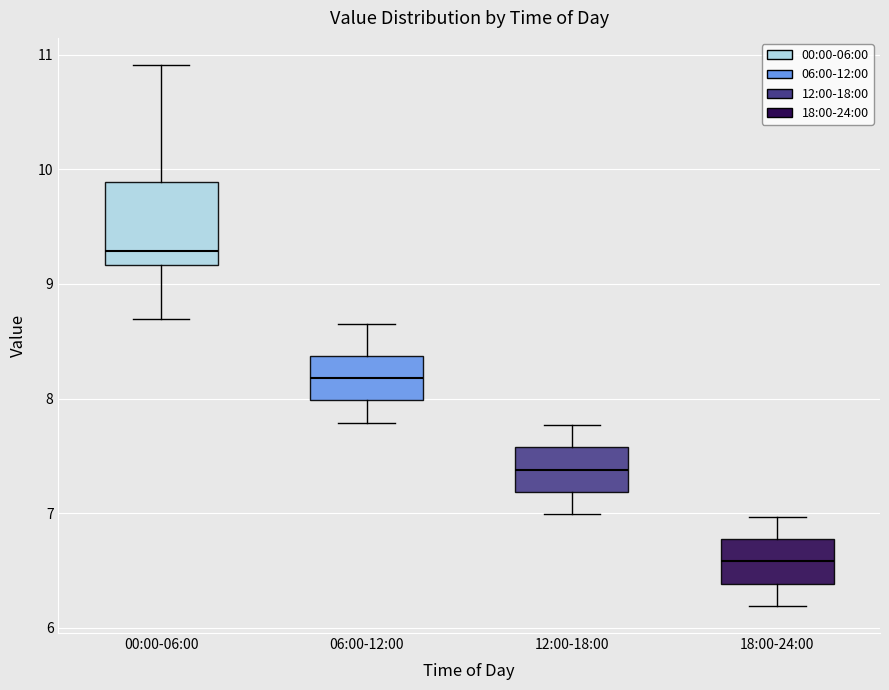

Which box has the lowest median line?

18:00-24:00